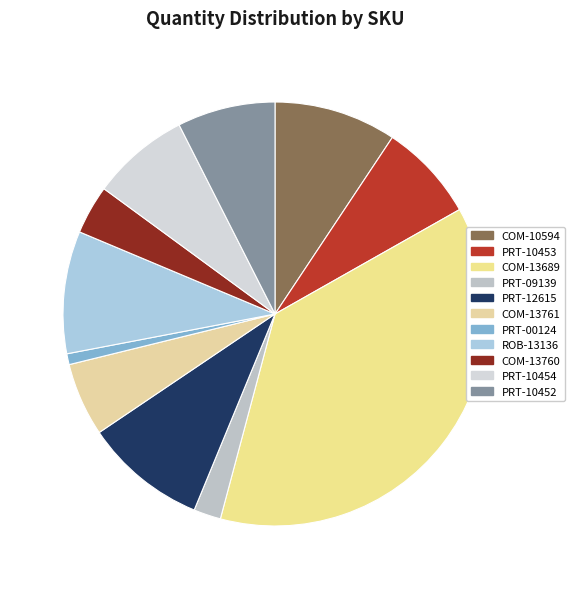

To the nearest percent, what percentage of the pie is ROB-13136?

9%